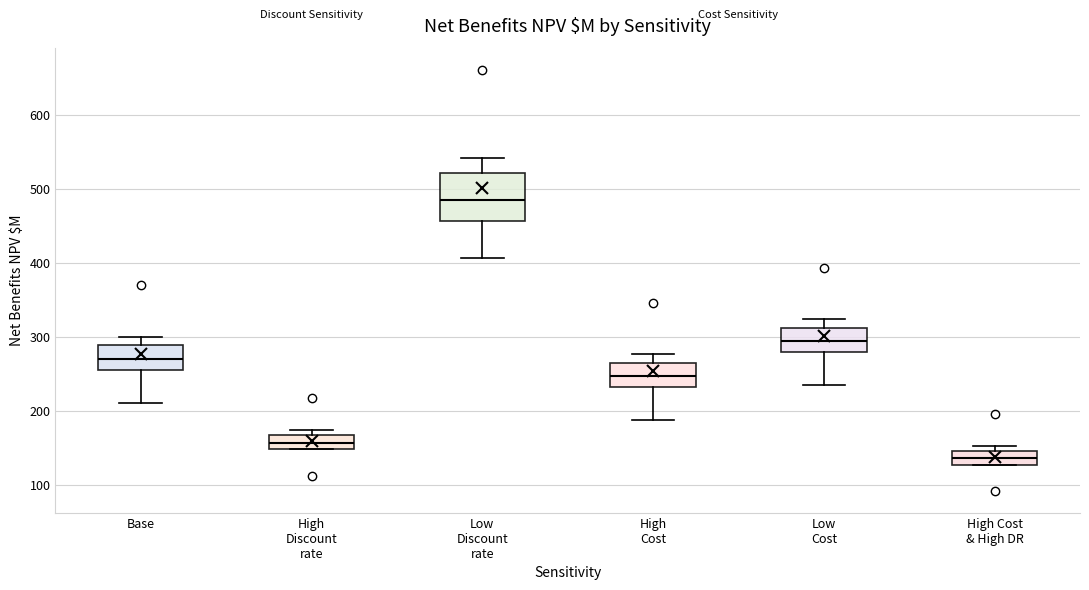

Where does the median line of the box for Base sit on the y-axis? The values are not printed on the chart, so give them approximately, as read against the axis.

270